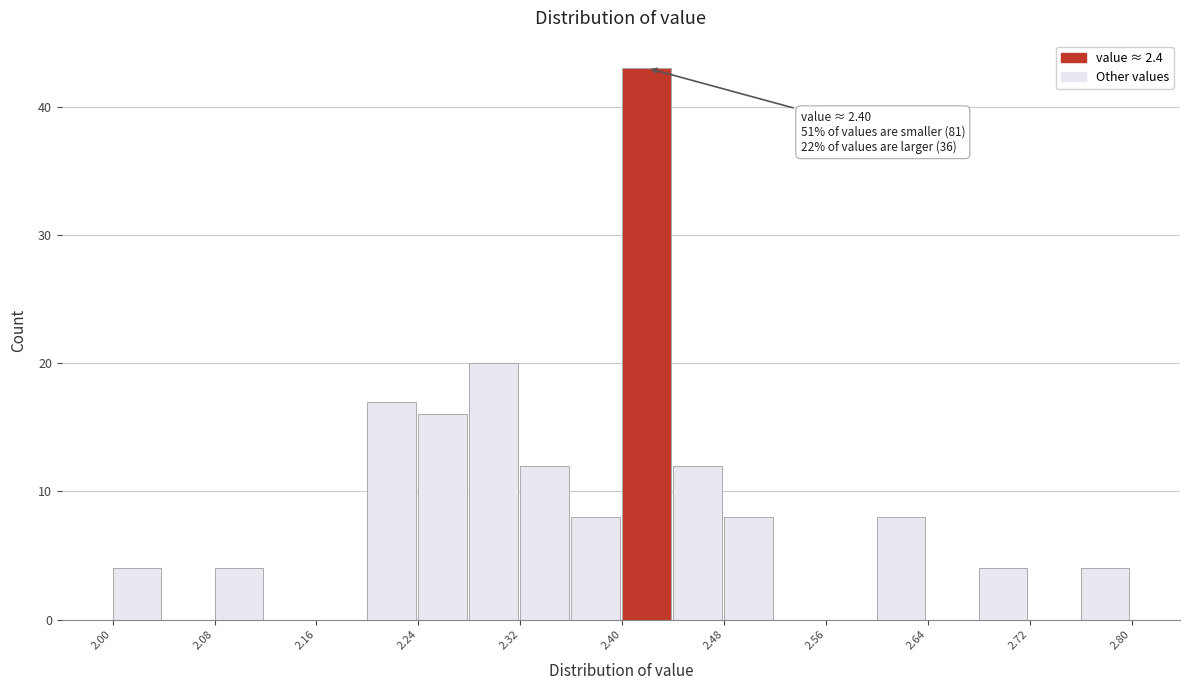

Over which range of the x-axis is the bar tallest?

2.40 to 2.44